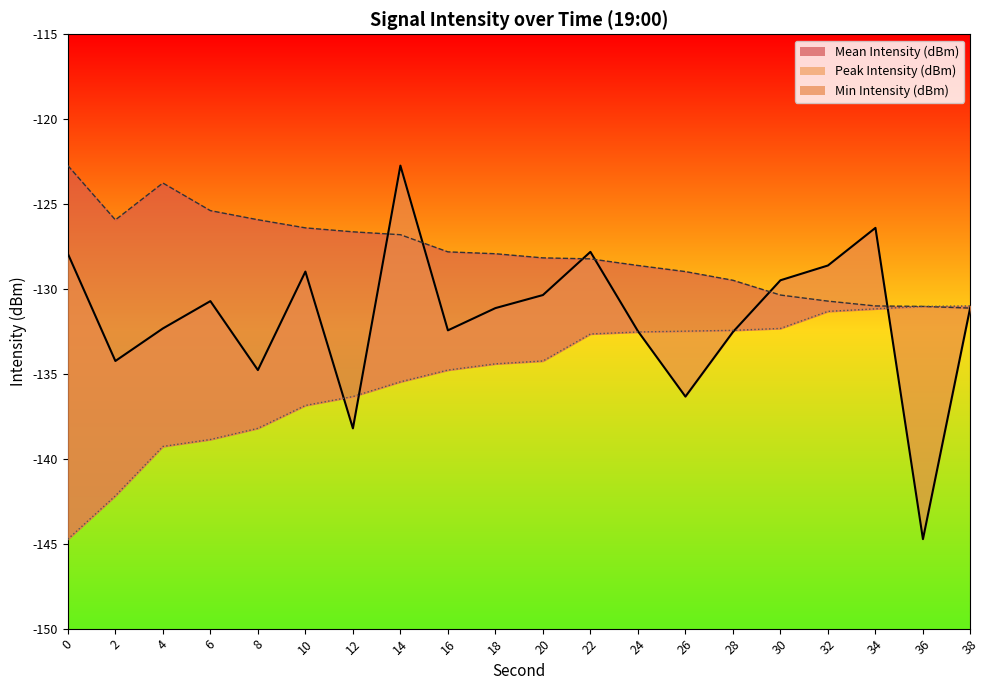

Rank the series at 32 from lowest to highest value.

Min Intensity (dBm), Peak Intensity (dBm), Mean Intensity (dBm)